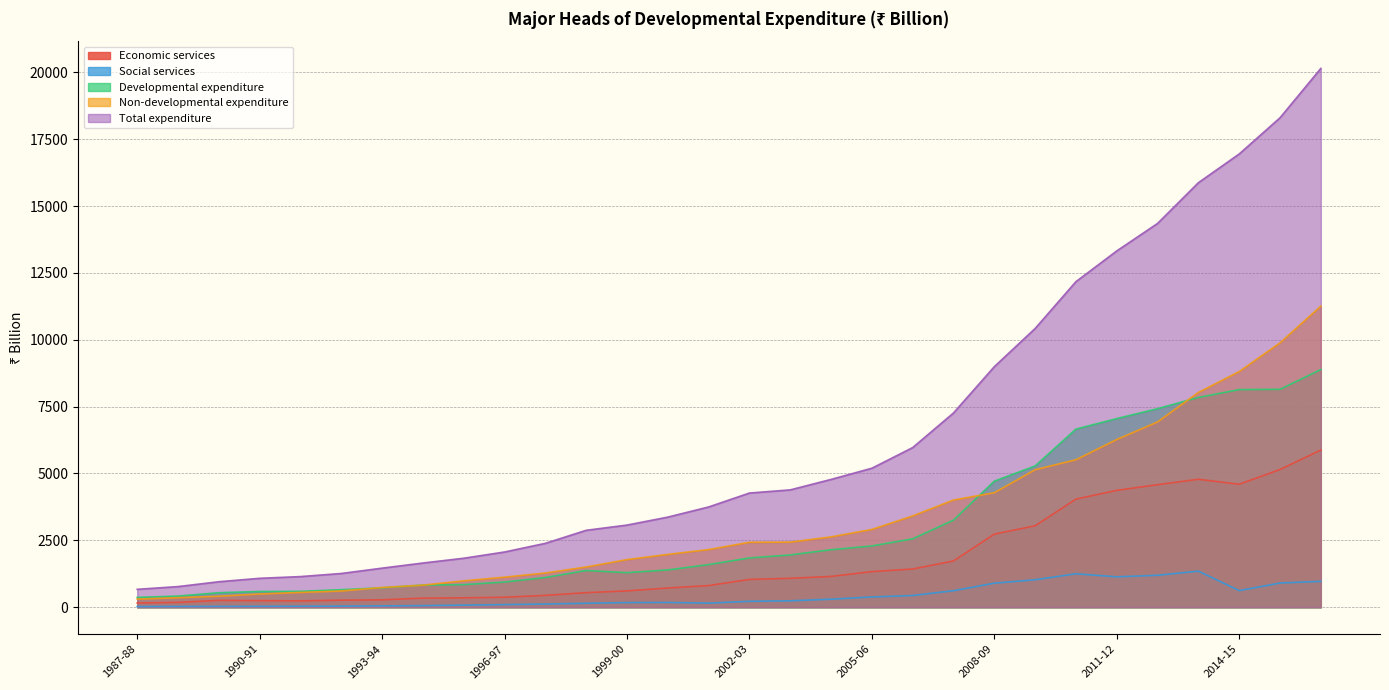

Reading left to right, what are all the values shown in this chart?

Economic services: 1987-88=157.2	1988-89=180.2	1989-90=256.0	1990-91=245.9	1991-92=236.8	1992-93=262.5	1993-94=275.7	1994-95=339.0	1995-96=350.3	1996-97=372.5	1997-98=442.5	1998-99=543.8	1999-00=609.6	2000-01=717.3	2001-02=808.7	2002-03=1038.2	2003-04=1080.7	2004-05=1150.3	2005-06=1330.5	2006-07=1427.7	2007-08=1729.5	2008-09=2732.2	2009-10=3044.4	2010-11=4043.1	2011-12=4369.4	2012-13=4582.2	2013-14=4783.8	2014-15=4597.9	2015-16=5149.2	2016-17=5877.8
Developmental expenditure: 1987-88=365.7	1988-89=415.4	1989-90=542.0	1990-91=586.5	1991-92=593.1	1992-93=654.8	1993-94=724.6	1994-95=828.0	1995-96=844.3	1996-97=942.0	1997-98=1109.9	1998-99=1372.6	1999-00=1291.5	2000-01=1393.9	2001-02=1593.6	2002-03=1842.0	2003-04=1954.3	2004-05=2149.6	2005-06=2290.6	2006-07=2557.2	2007-08=3256.7	2008-09=4714.0	2009-10=5282.4	2010-11=6660.7	2011-12=7053.2	2012-13=7424.2	2013-14=7845.0	2014-15=8138.1	2015-16=8148.2	2016-17=8889.0
Social services: 1987-88=23.7	1988-89=27.7	1989-90=30.6	1990-91=32.7	1991-92=35.7	1992-93=40.1	1993-94=48.3	1994-95=58.7	1995-96=76.5	1996-97=96.7	1997-98=118.5	1998-99=146.6	1999-00=172.2	2000-01=176.8	2001-02=151.3	2002-03=220.1	2003-04=238.6	2004-05=299.1	2005-06=382.6	2006-07=437.6	2007-08=616.5	2008-09=898.0	2009-10=1026.3	2010-11=1249.9	2011-12=1136.1	2012-13=1193.5	2013-14=1348.4	2014-15=620.4	2015-16=903.1	2016-17=967.6
Non-developmental expenditure: 1987-88=302.6	1988-89=355.2	1989-90=410.2	1990-91=493.5	1991-92=551.7	1992-93=605.8	1993-94=735.9	1994-95=824.0	1995-96=986.3	1996-97=1122.2	1997-98=1278.2	1998-99=1503.0	1999-00=1779.3	2000-01=1974.7	2001-02=2154.6	2002-03=2427.5	2003-04=2433.0	2004-05=2629.0	2005-06=2906.8	2006-07=3412.8	2007-08=4007.3	2008-09=4281.4	2009-10=5141.0	2010-11=5514.7	2011-12=6270.8	2012-13=6928.6	2013-14=8030.7	2014-15=8811.6	2015-16=9885.2	2016-17=11260.1
Total expenditure: 1987-88=668.3	1988-89=770.5	1989-90=952.2	1990-91=1079.9	1991-92=1144.8	1992-93=1260.6	1993-94=1460.5	1994-95=1652.0	1995-96=1830.6	1996-97=2064.1	1997-98=2388.1	1998-99=2875.6	1999-00=3070.8	2000-01=3368.6	2001-02=3748.2	2002-03=4269.5	2003-04=4387.3	2004-05=4778.6	2005-06=5197.4	2006-07=5970.0	2007-08=7264.0	2008-09=8995.4	2009-10=10423.4	2010-11=12175.4	2011-12=13324.0	2012-13=14352.7	2013-14=15875.7	2014-15=16949.7	2015-16=18303.5	2016-17=20149.0